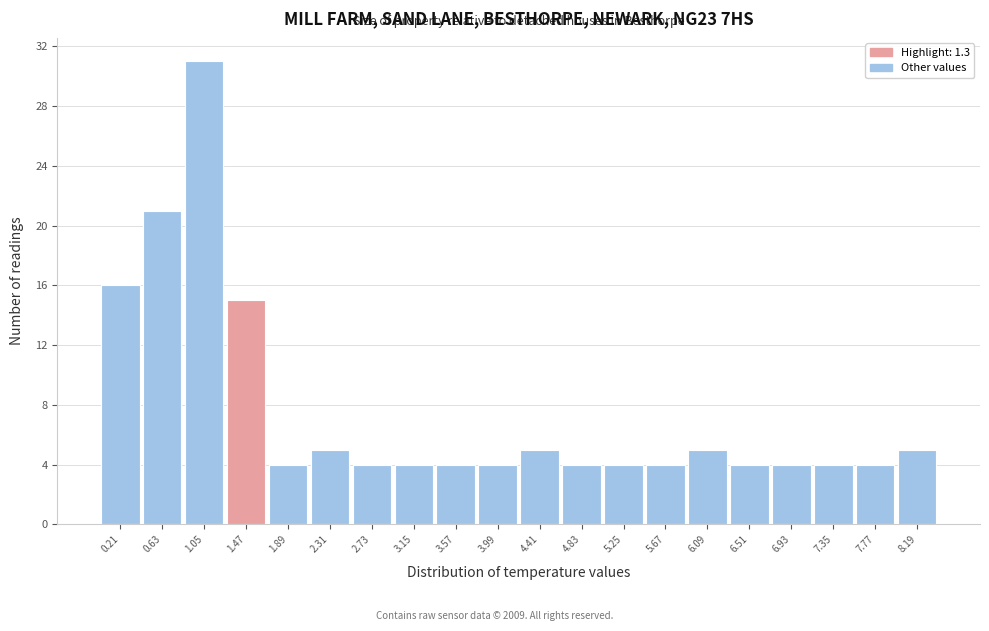

How tall is the bar that spans 1.68 to 2.10 on the x-axis? Neither the bar edges nor the heights are printed on the chart, so give them approximately, as read against the axes.

4